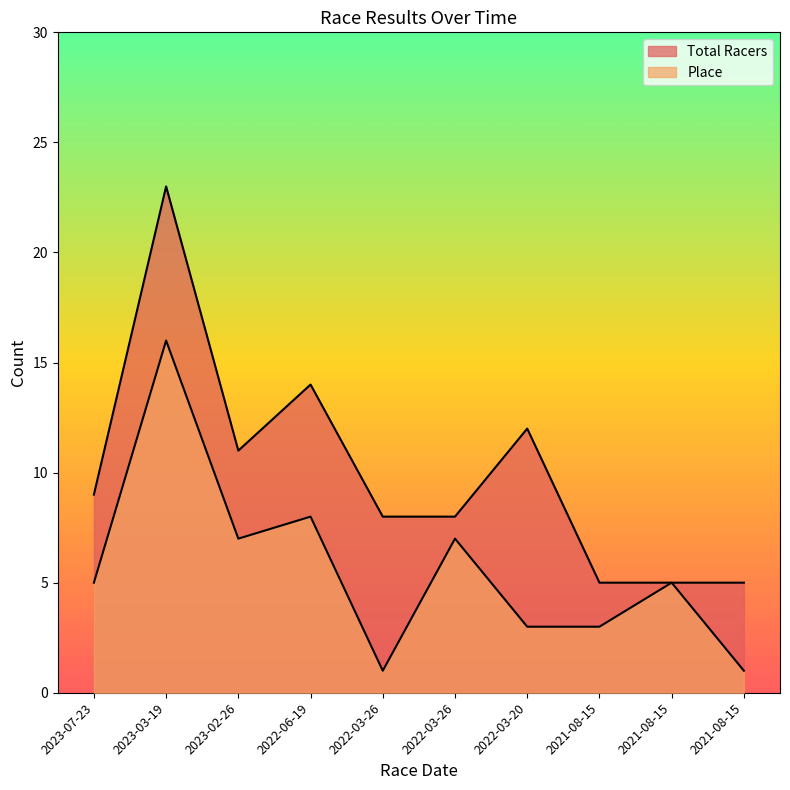

Is it true that Place equals 9 at 2022-03-26?

False